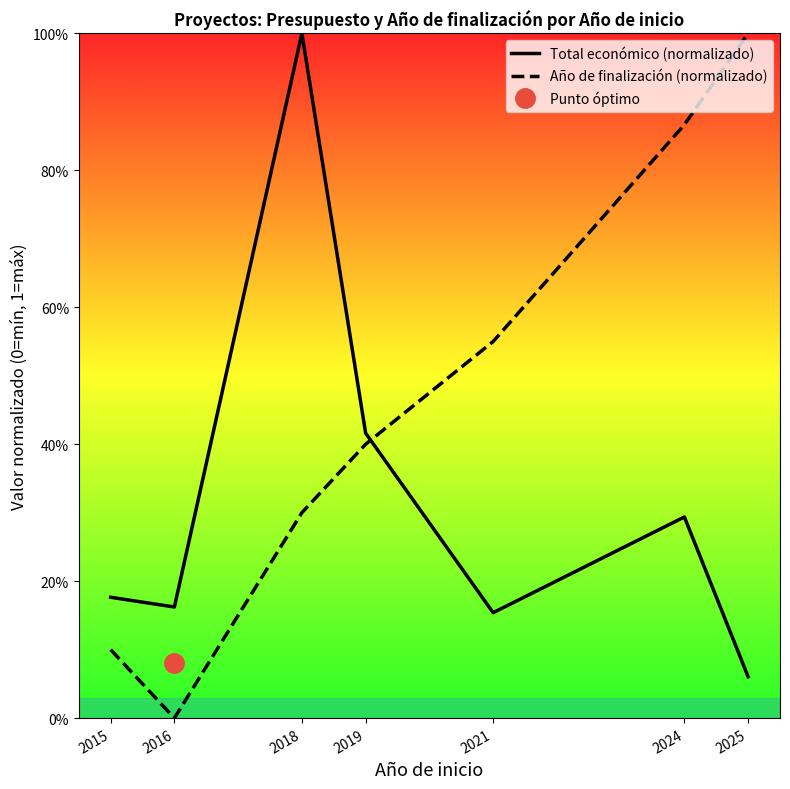

Does the chart display data point markers on the line(s)?

No